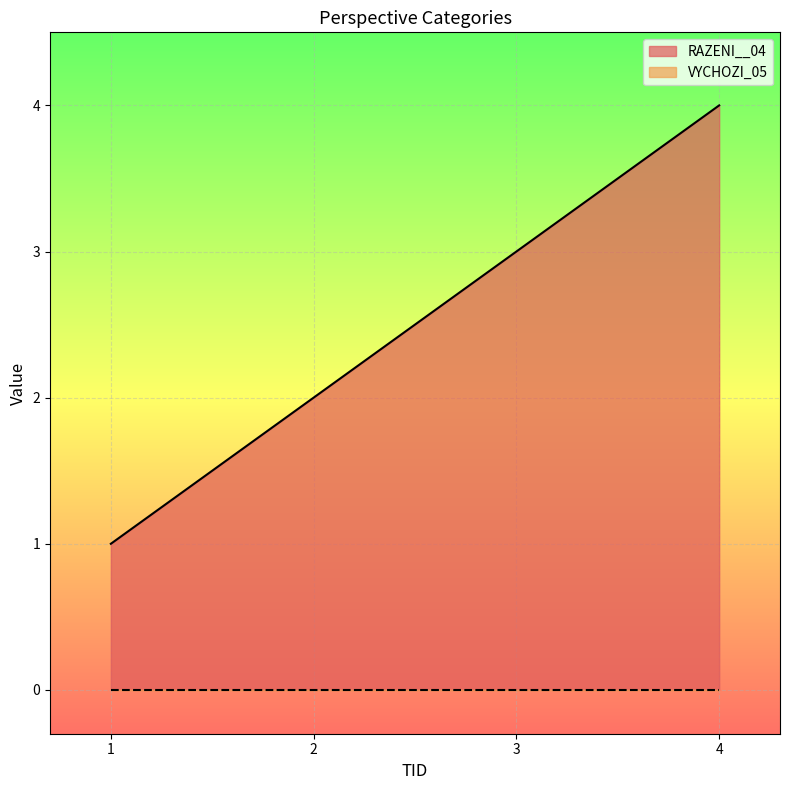

What is the approximate value at 1?

1